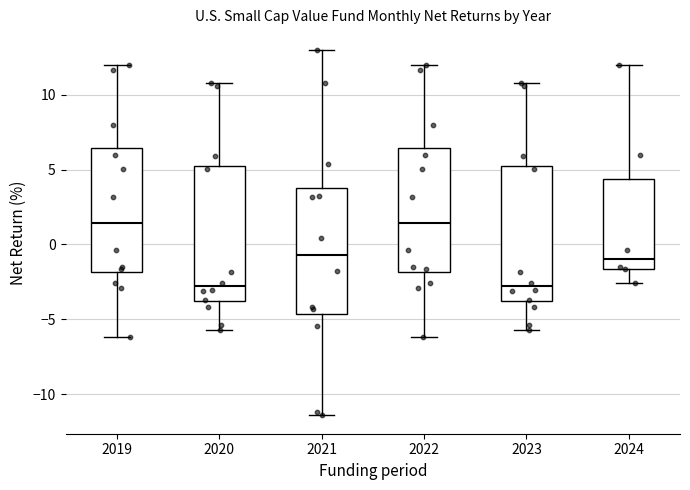

Where is the lower edge of the box at x = 2024 on the y-axis? The values are not printed on the chart, so give them approximately, as read against the axis.

-1.5